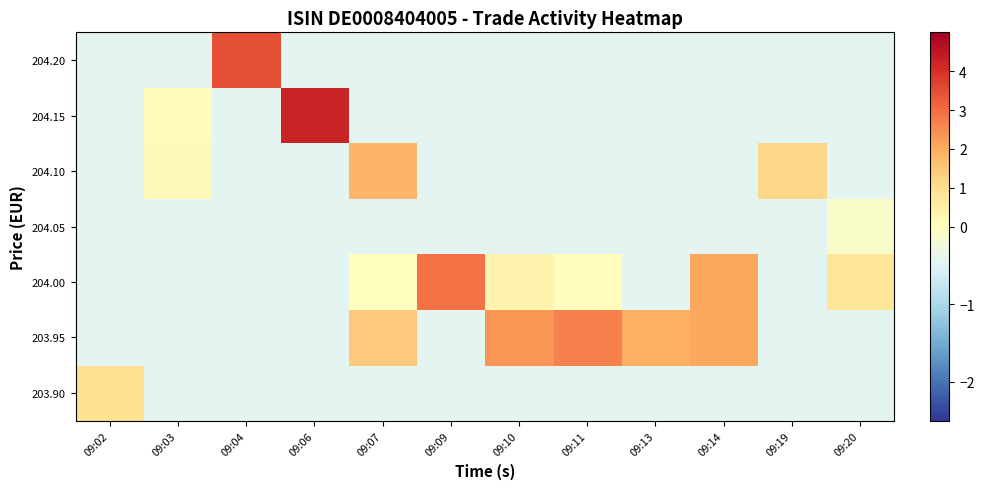

Which has a higher value, 09:13 or 09:20?

09:13